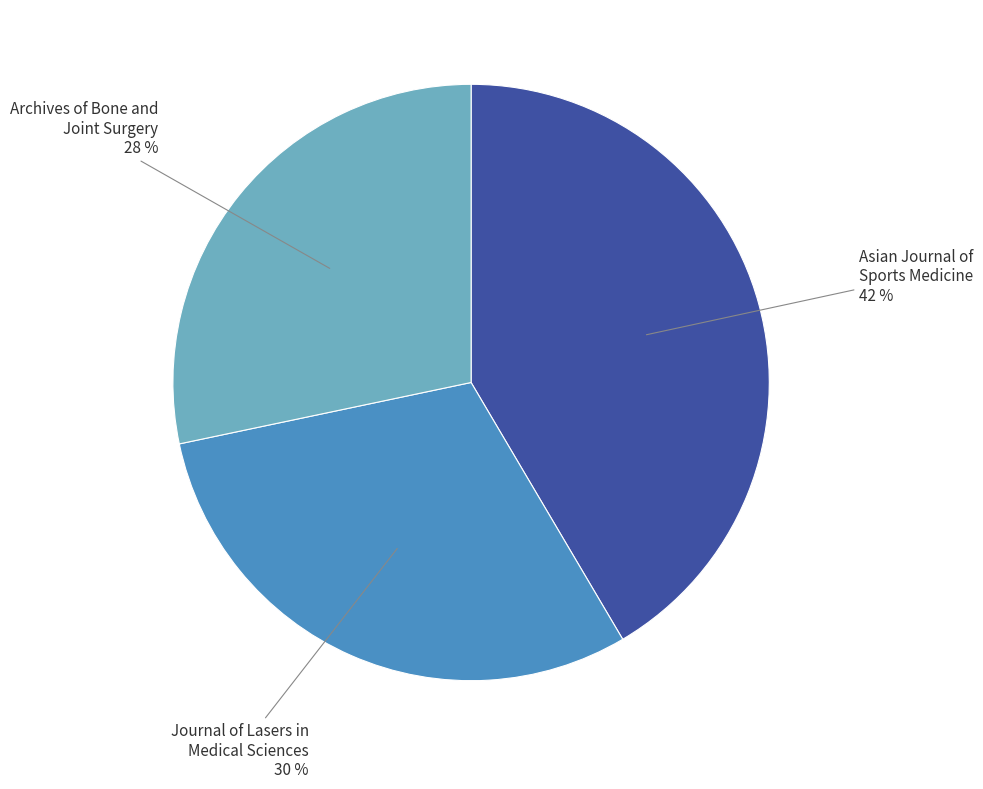

Which category has the biggest portion of the pie?

Asian Journal of Sports Medicine